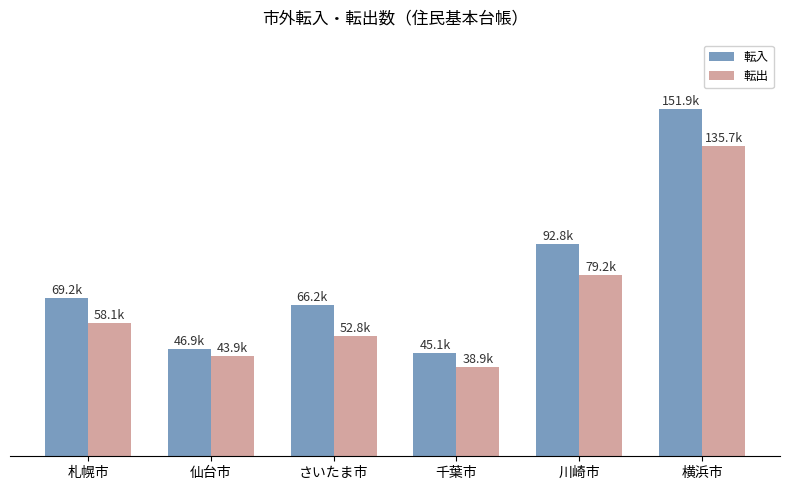

What is the total value across all series at 川崎市?

171932